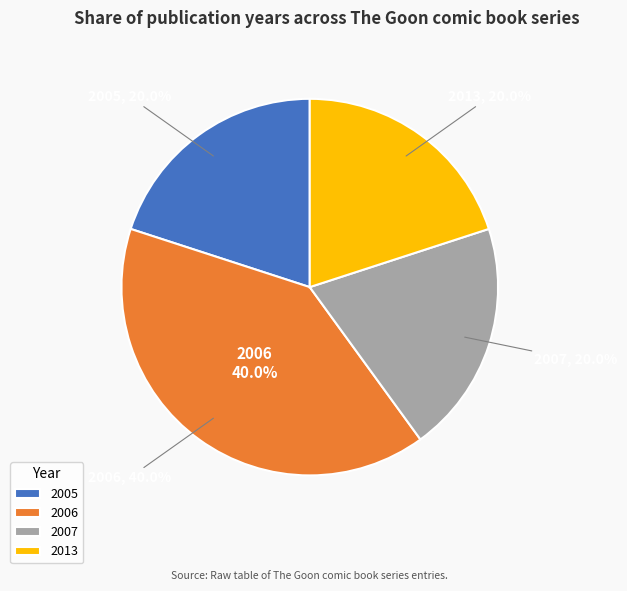

Which has a higher value, Tome 1 (2005) or Tome 10 (2013)?

Tome 10 (2013)